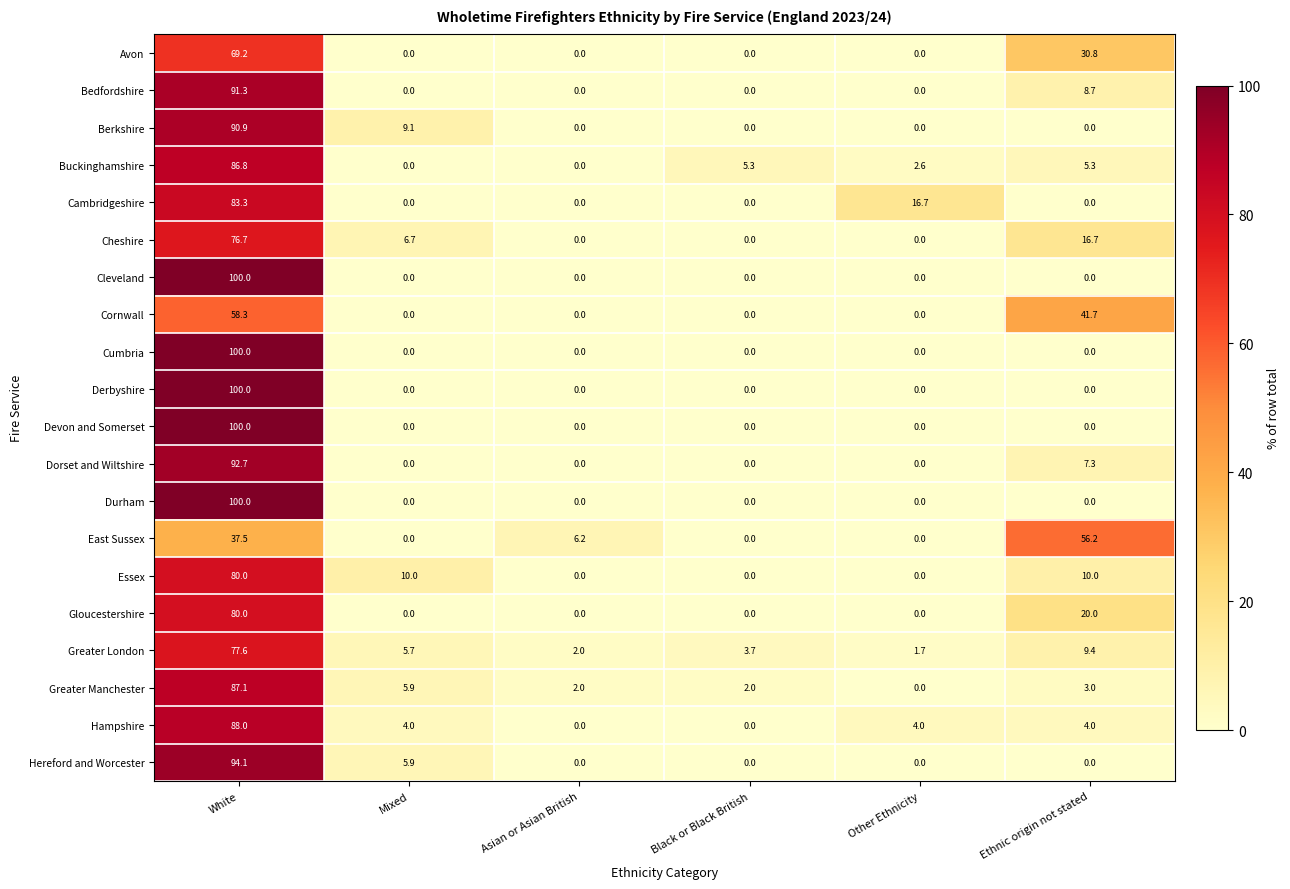

At which category is the sum across all series the highest?

White